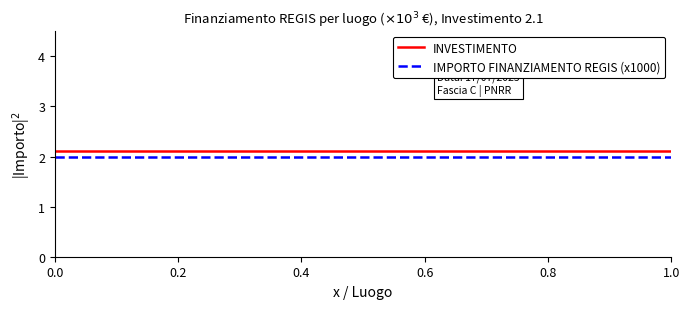

What is the lowest value of the INVESTIMENTO series?

2.1